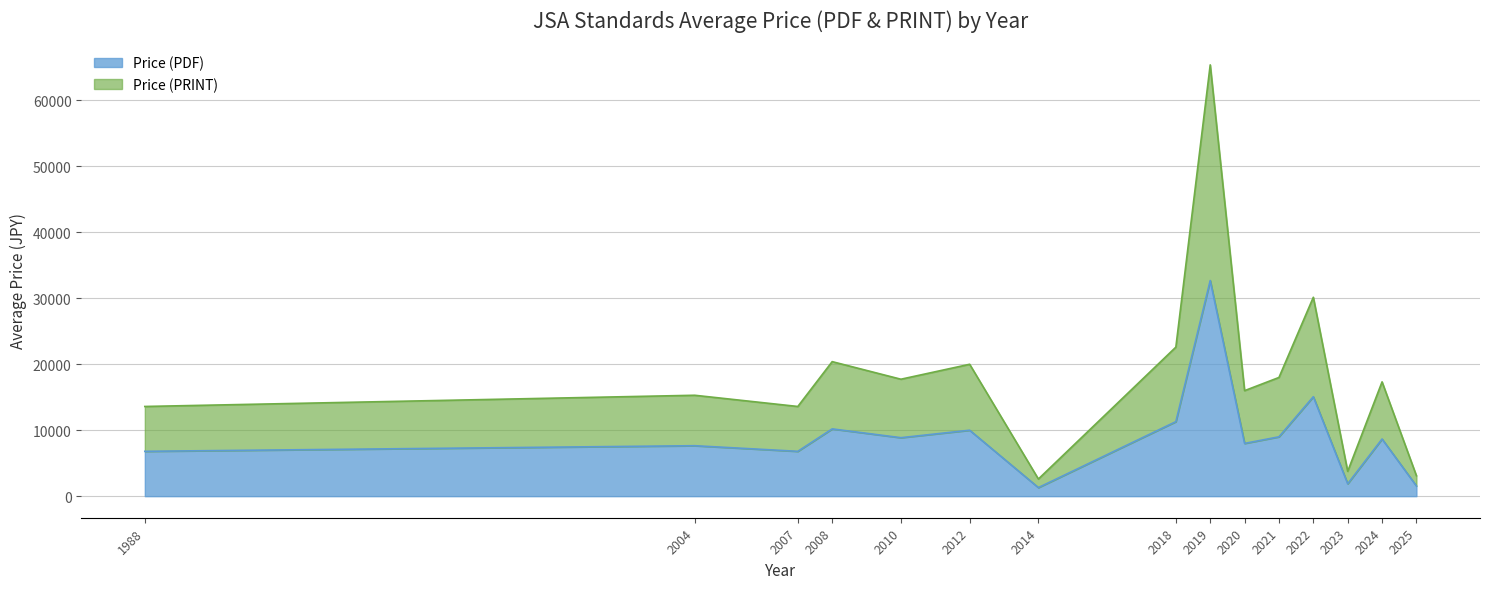

Does the chart have visible grid lines?

Yes